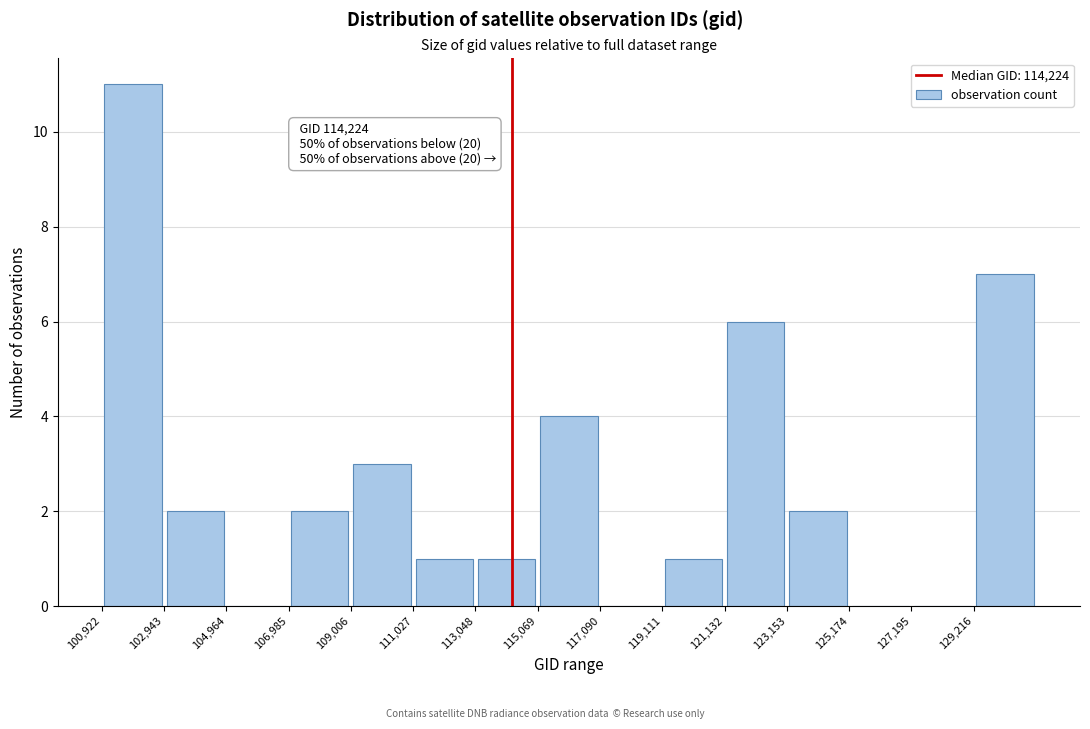

Over which range of the x-axis is the bar tallest?

101000 to 103000